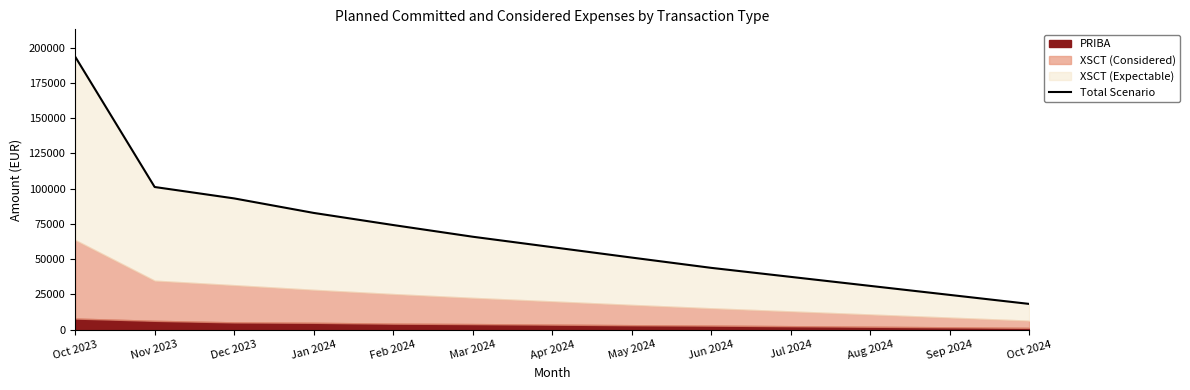

The chart shows a value of 24600.0 at Sep 2024. True or false?

True